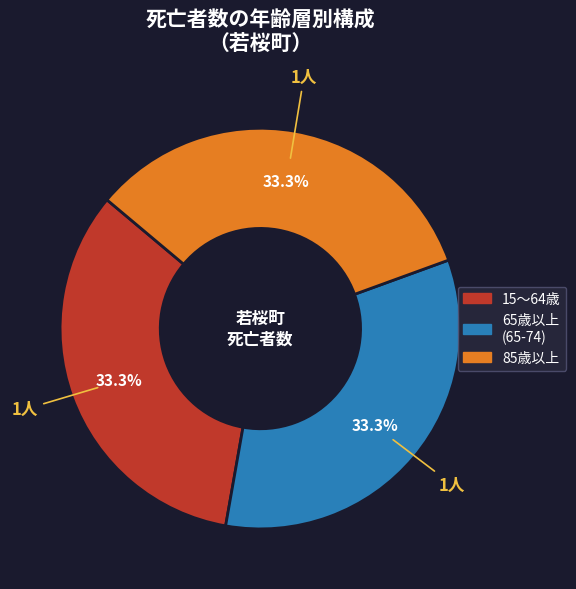

Does any single category account for the majority?

No